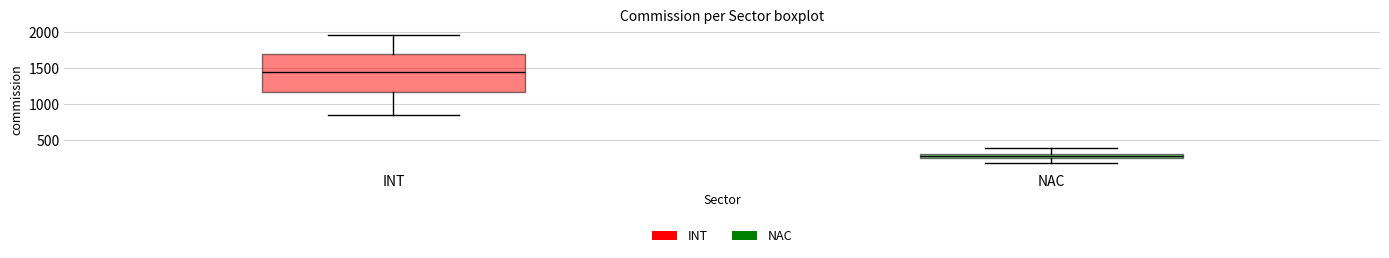

Which box has the lowest median line?

NAC